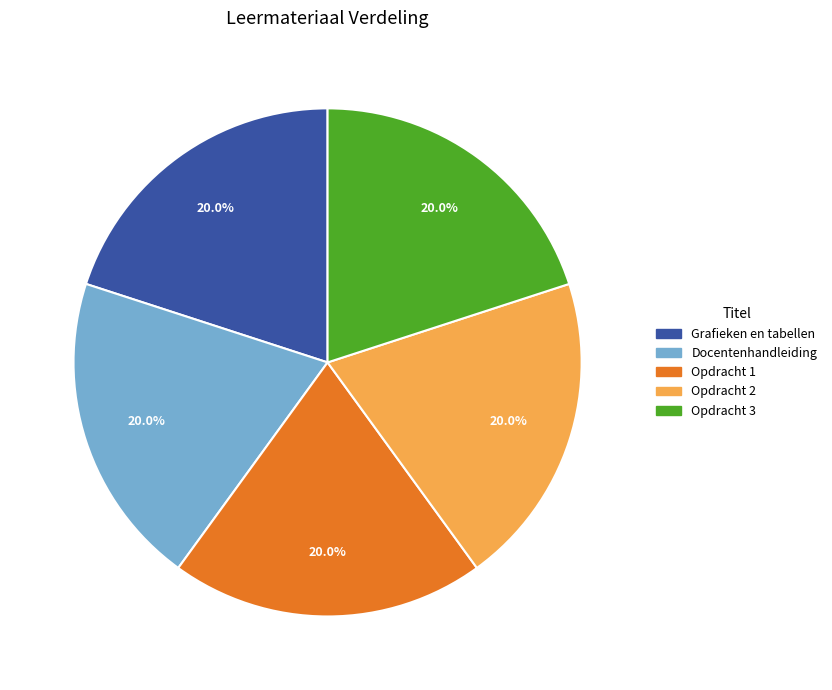

Is Grafieken en tabellen the majority of the pie?

No